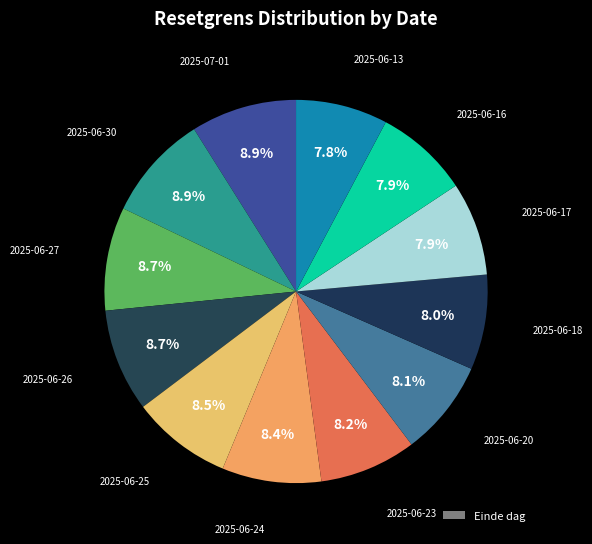

Which slice is the smallest?

2025-06-13